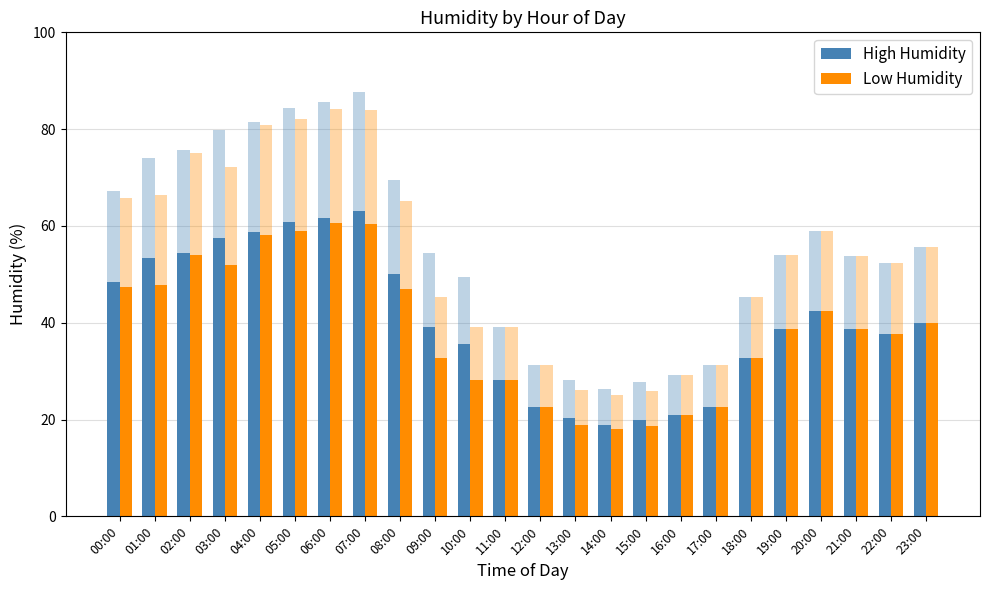

True or false: Low Humidity has a value of 52.0 at 03:00.

True